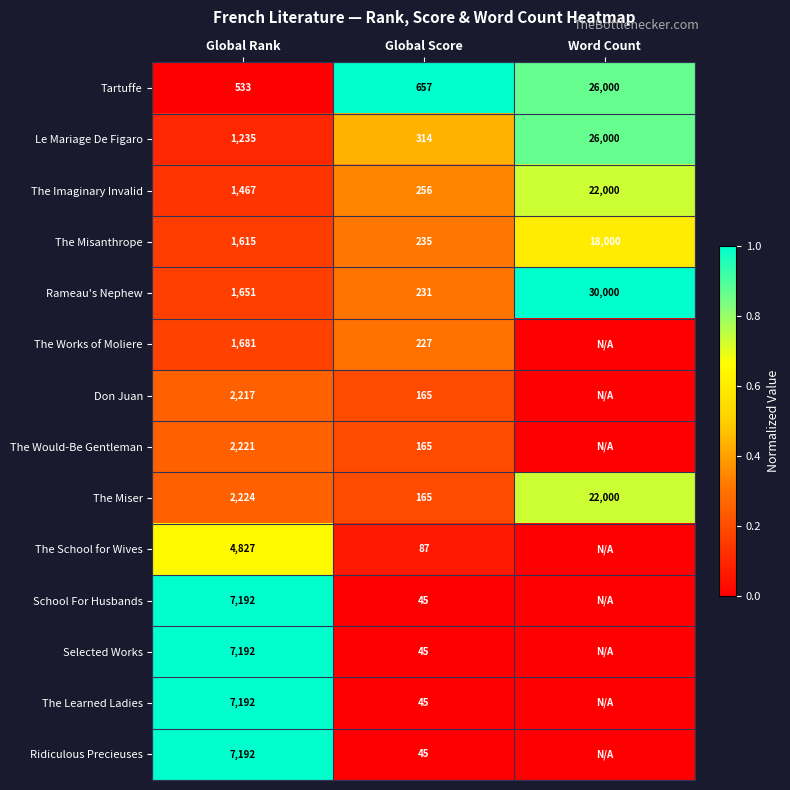

How many distinct data groups are displayed?

14